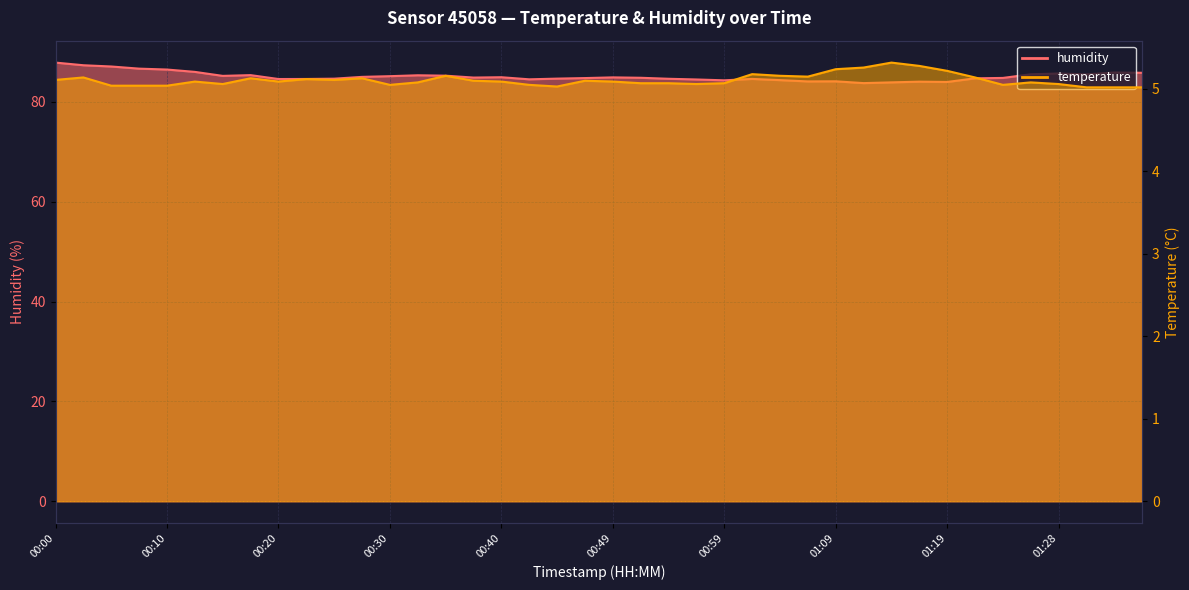

Which series changed the most between 00:25 and 00:52?

humidity